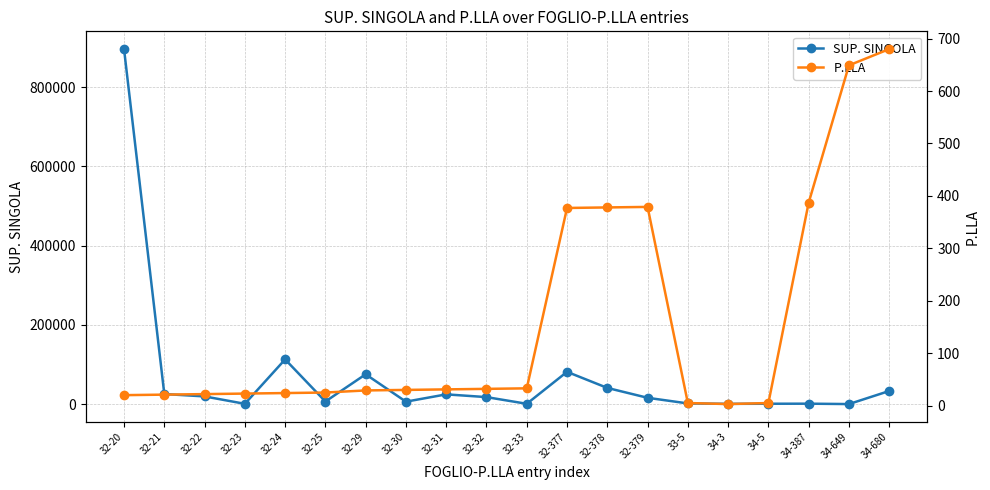

Reading right to left, extract all data points from this chart.

SUP. SINGOLA: 34-680=33021	34-649=25	34-387=1020	34-5=850	34-3=602	33-5=1620	32-379=15871	32-378=40799	32-377=81410	32-33=712	32-32=17610	32-31=24526	32-30=6082	32-29=75200	32-25=6491	32-24=112816	32-23=649	32-22=19353	32-21=25376	32-20=896325
P.LLA: 34-680=680	34-649=649	34-387=387	34-5=5	34-3=3	33-5=5	32-379=379	32-378=378	32-377=377	32-33=33	32-32=32	32-31=31	32-30=30	32-29=29	32-25=25	32-24=24	32-23=23	32-22=22	32-21=21	32-20=20